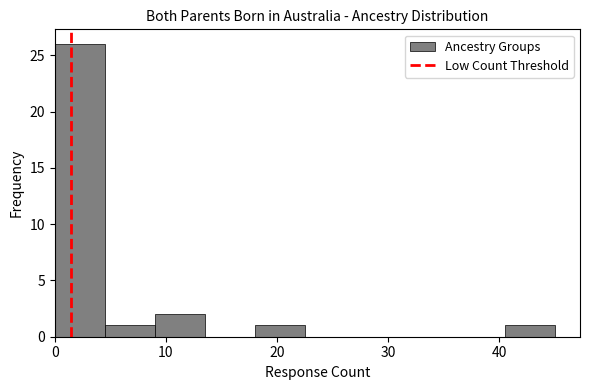

What is the height of the bar covering 40.5 to 45.0 on the x-axis? Neither the bar edges nor the heights are printed on the chart, so give them approximately, as read against the axes.

1